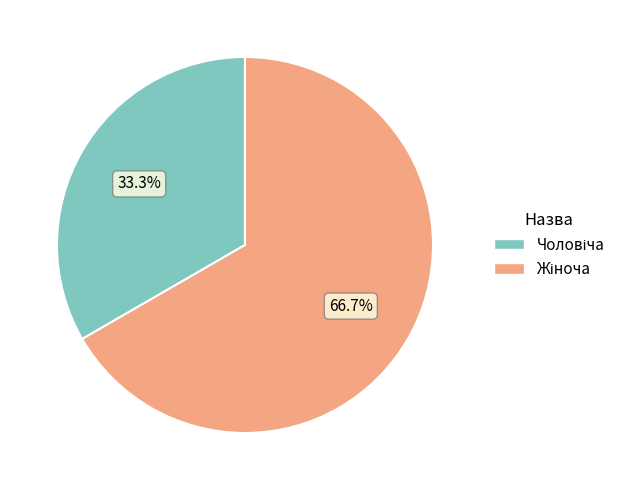

Is there a majority slice in this chart?

Yes